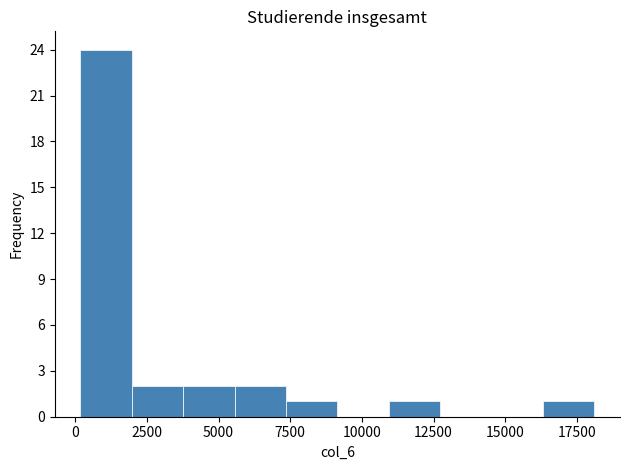

Read against the x-axis, roughly where is the centre of the tallest bar?

1000